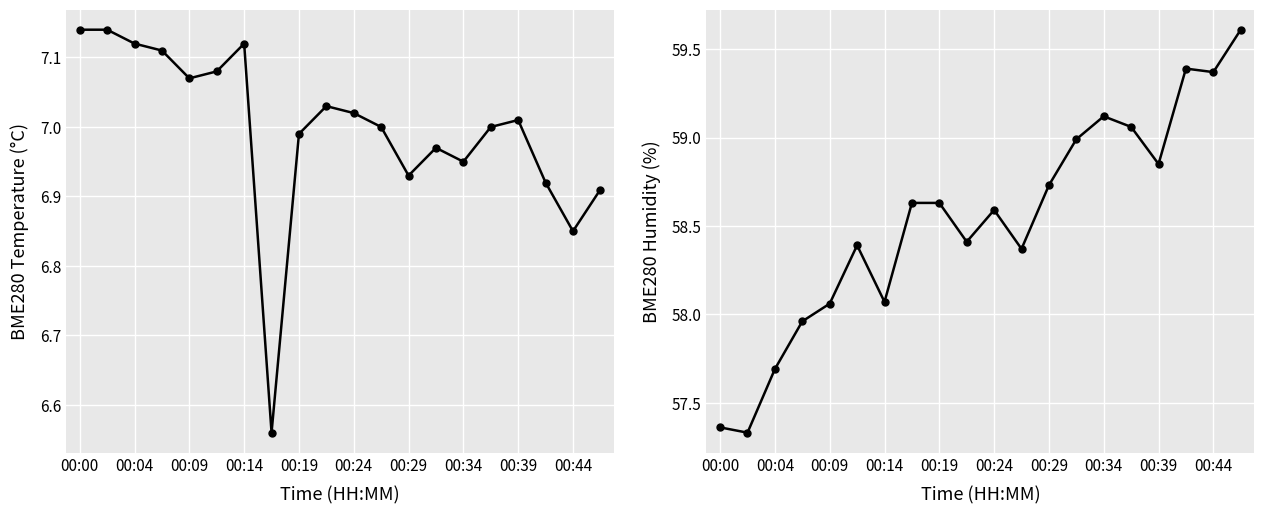

True or false: BME280_temperature has more than 0 interior local peaks.

True